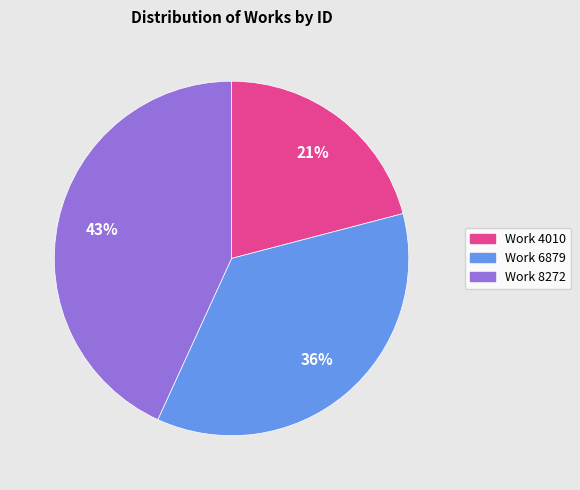

To the nearest percent, what portion does Work 8272 represent?

43%